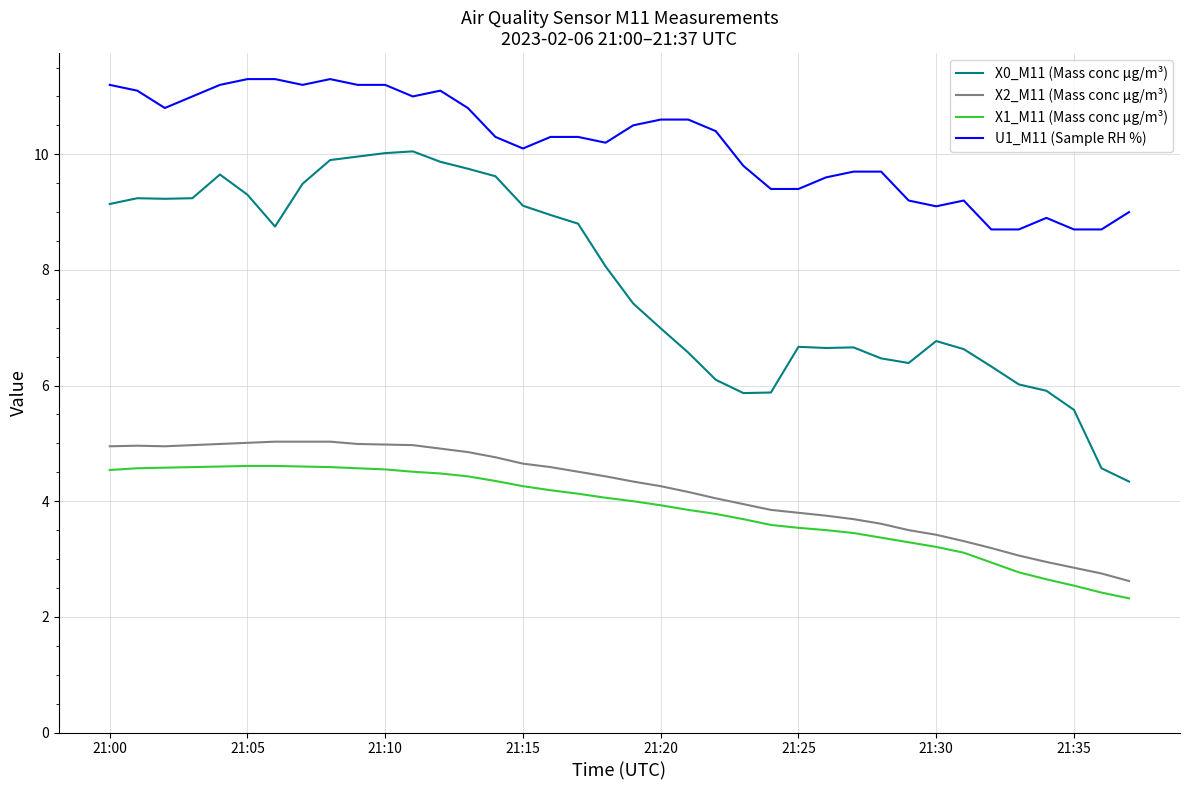

True or false: X1_M11 (Mass conc μg/m³) and U1_M11 (Sample RH %) cross at least once.

False